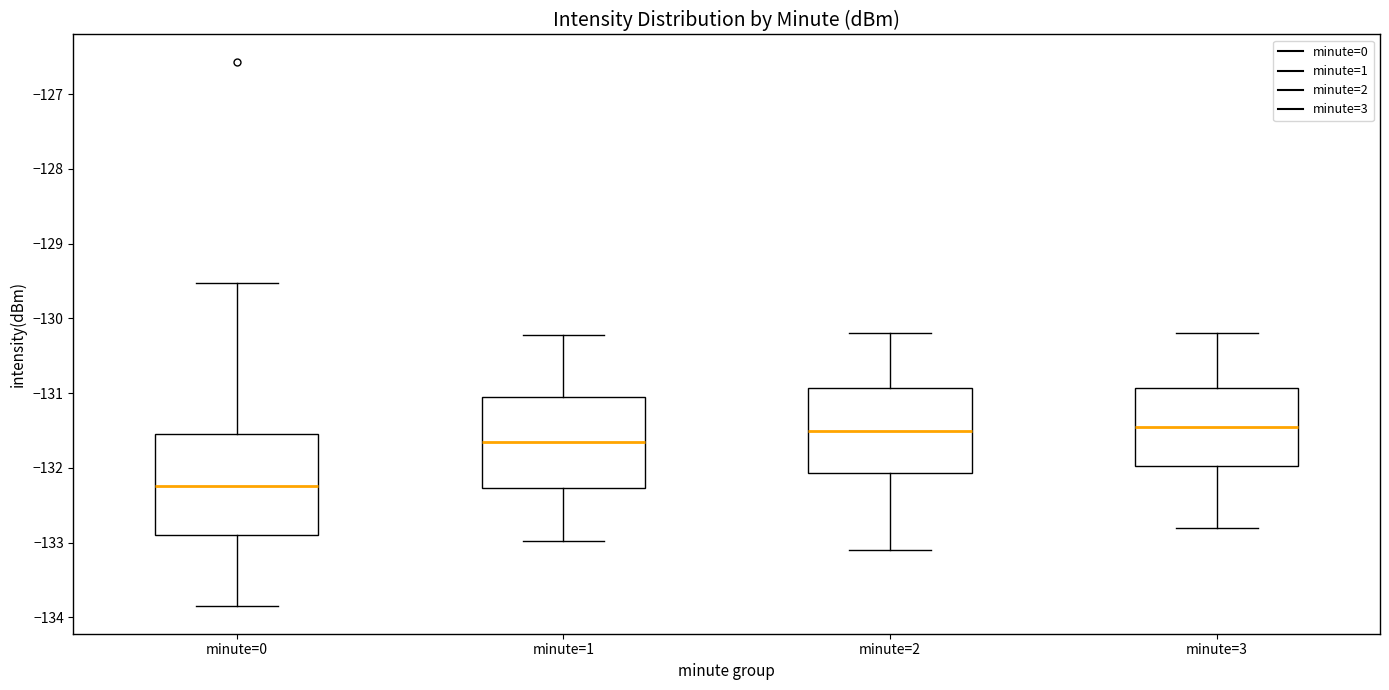

Where is the lower edge of the box for minute=3 on the y-axis? The values are not printed on the chart, so give them approximately, as read against the axis.

-132.0